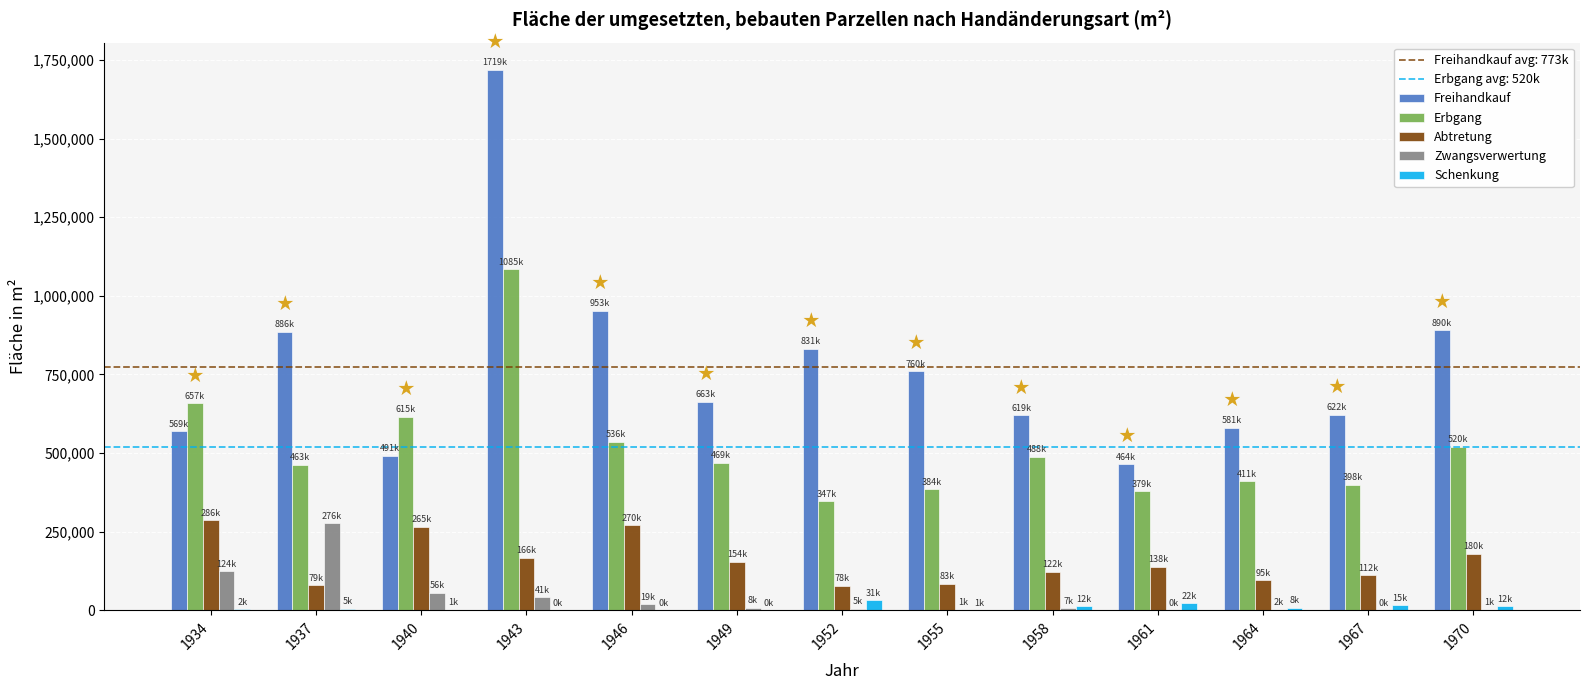

At which label does Abtretung reach its peak?

1934